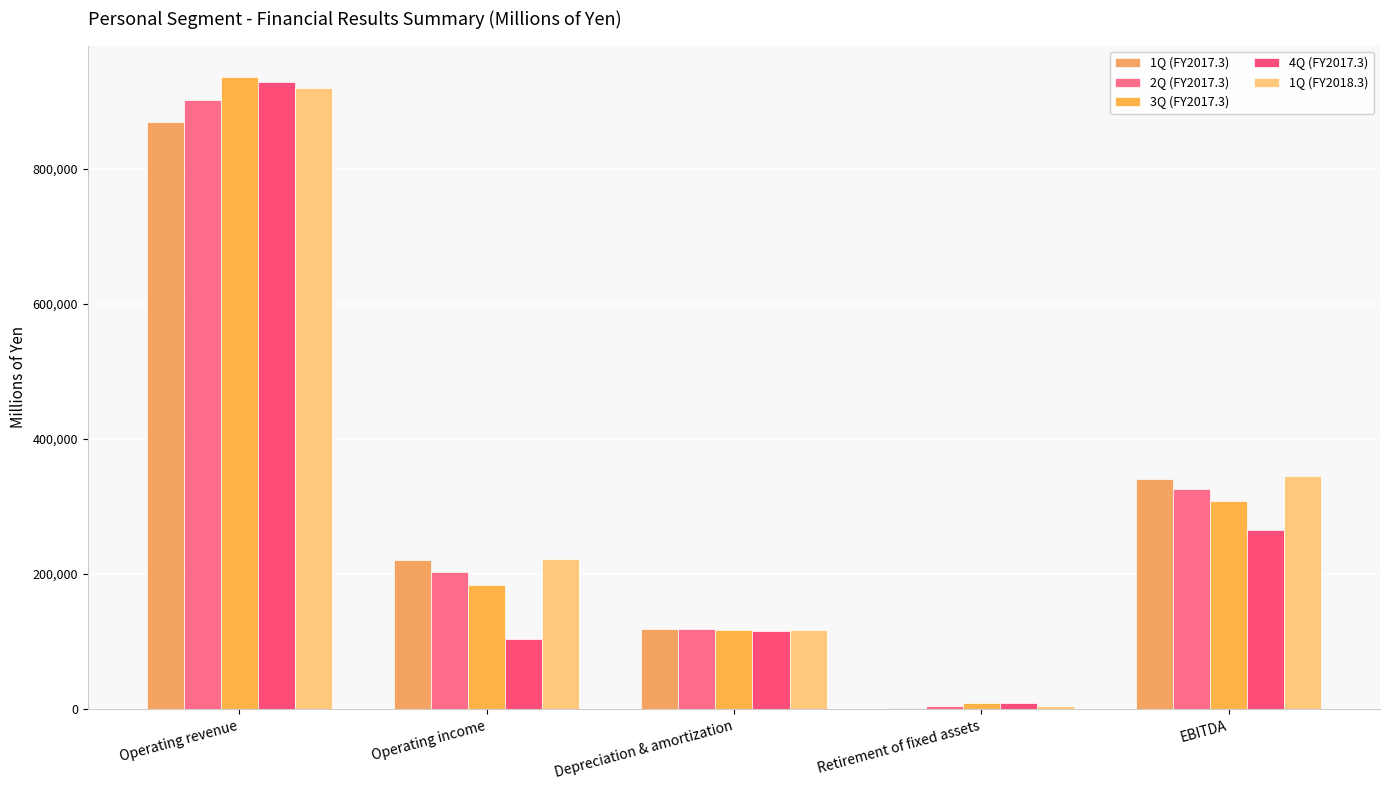

At which label is 4Q (FY2017.3) closest to 468791?

EBITDA